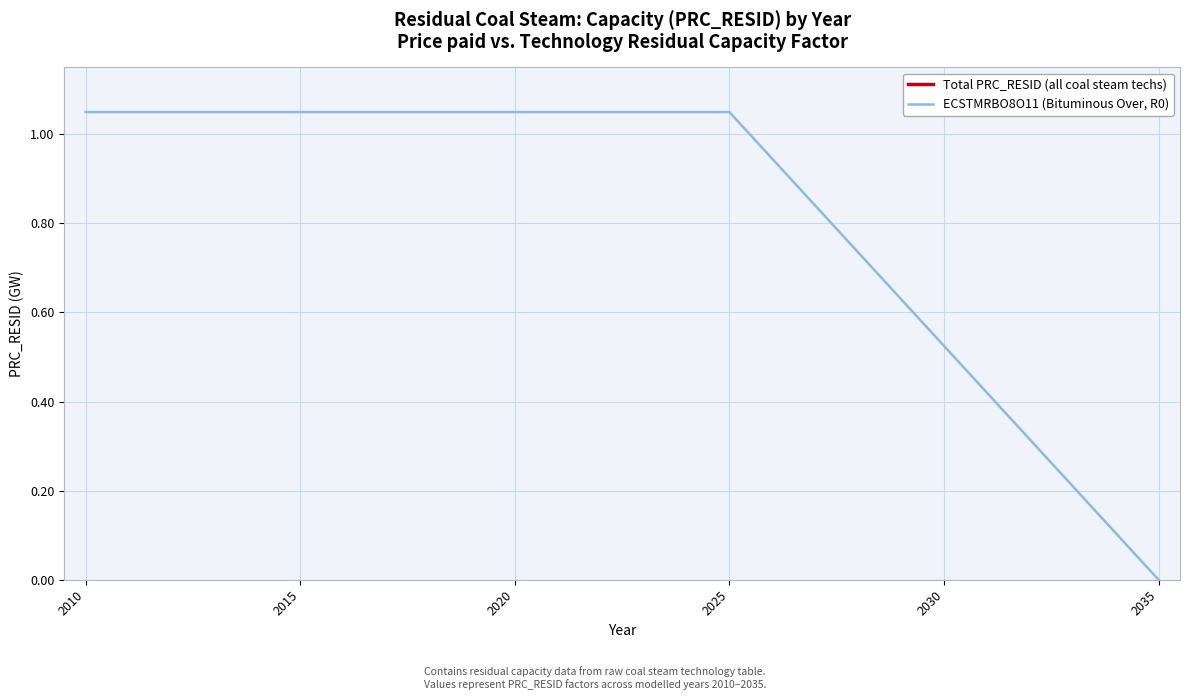

What is the average value of the Total PRC_RESID (all coal steam techs) series?

2.3